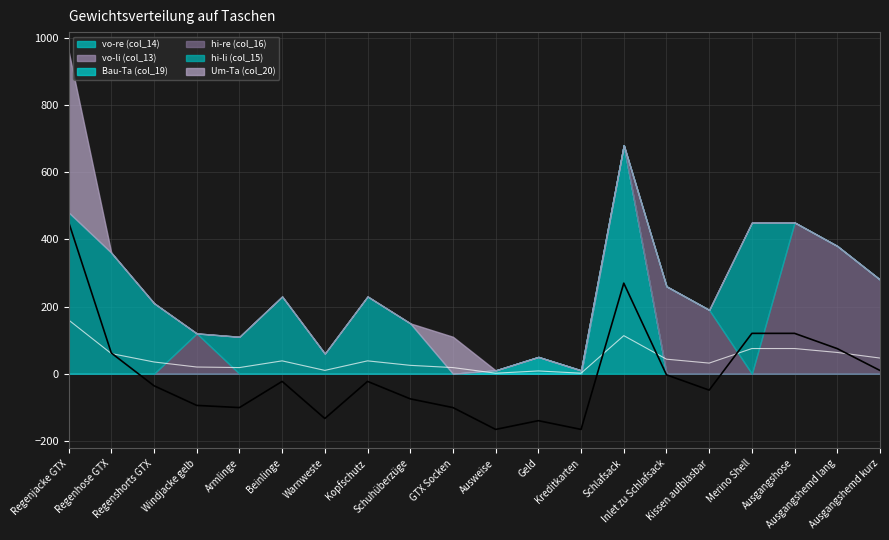

True or false: vo-re (col_14) has more than 2 points higher than both neighbors.

False